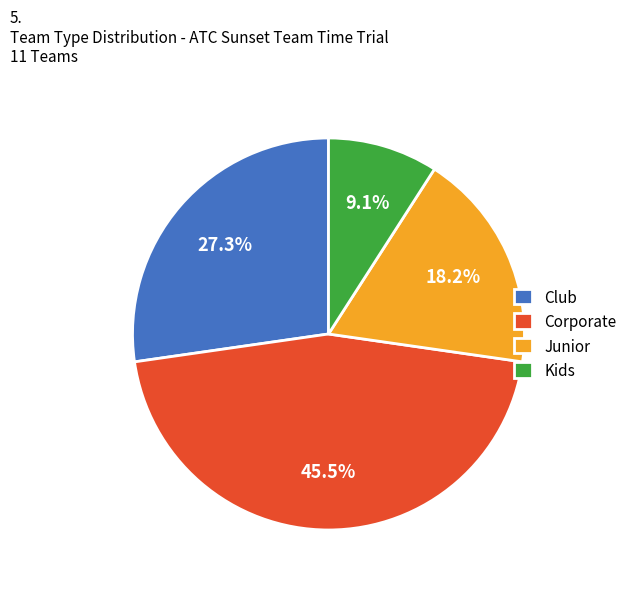

True or false: Club accounts for 38% of the total.

False